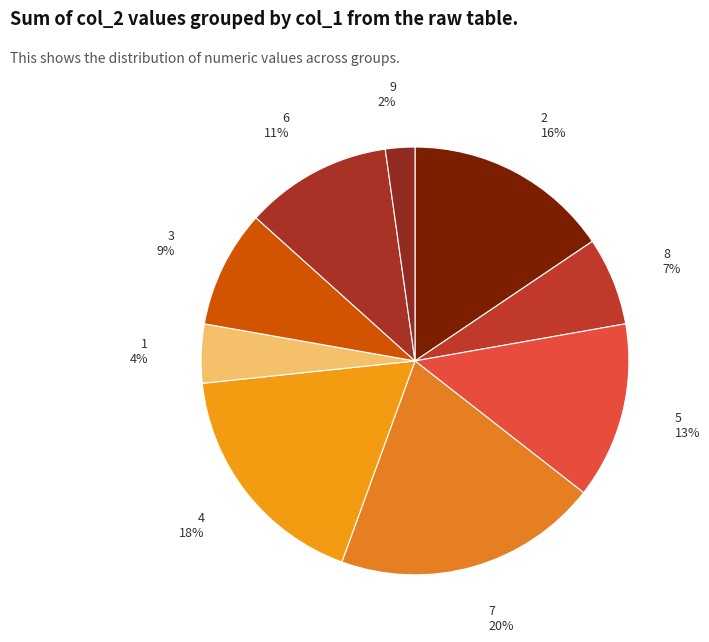

Is it true that 7 is 32% of the pie?

False